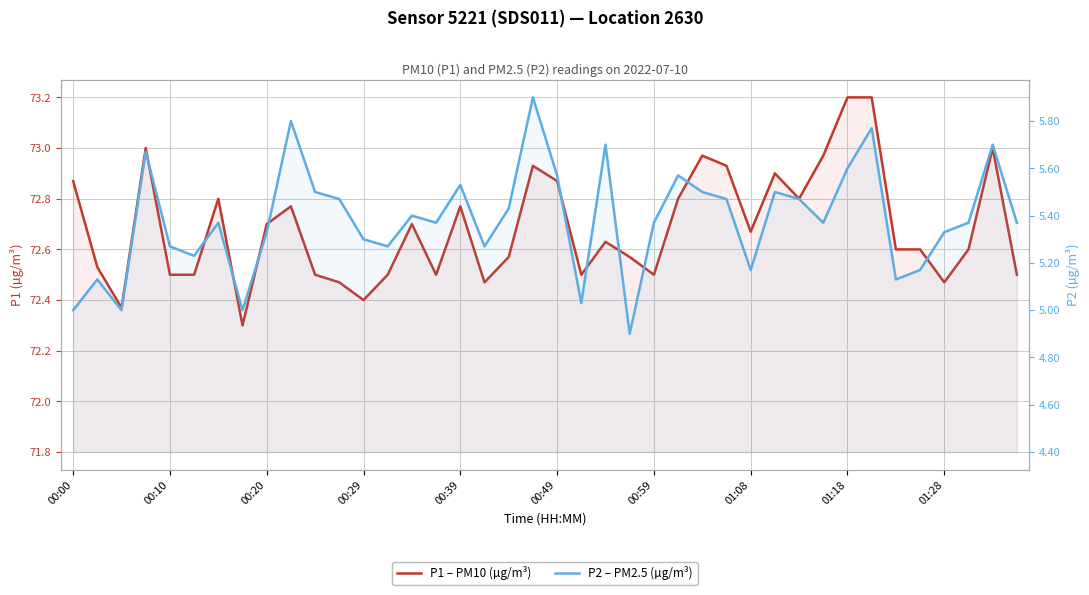

What is the value of the P1 – PM10 (µg/m³) point at the 34th from the left?

73.2